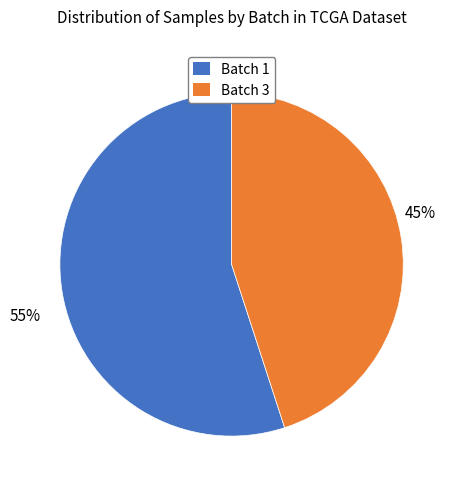

What percentage is the Batch 1 slice, to the nearest percent?

55%